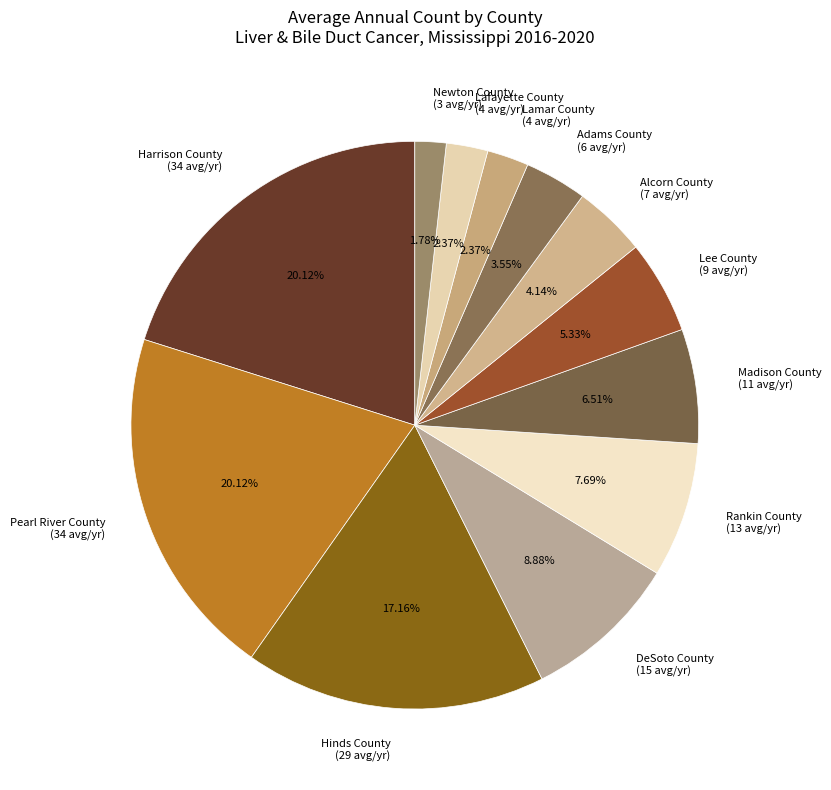

Count the number of slices in the pie.

12